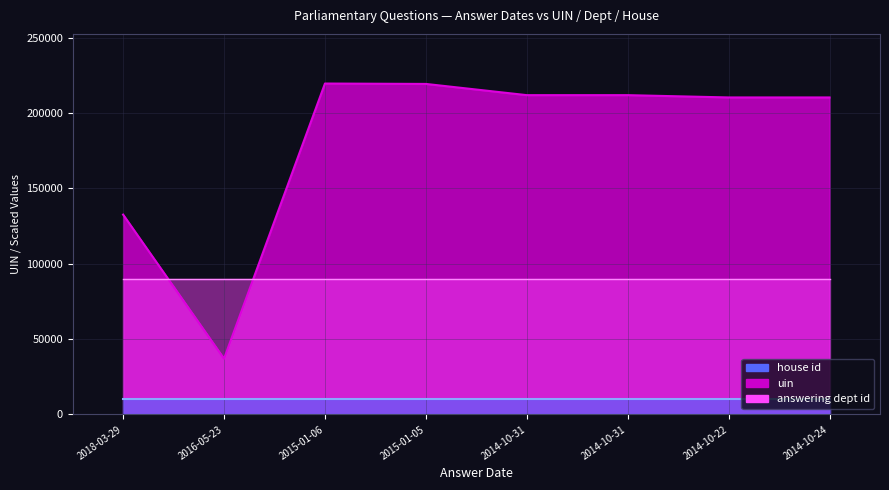

How many lines are shown in the chart?

3